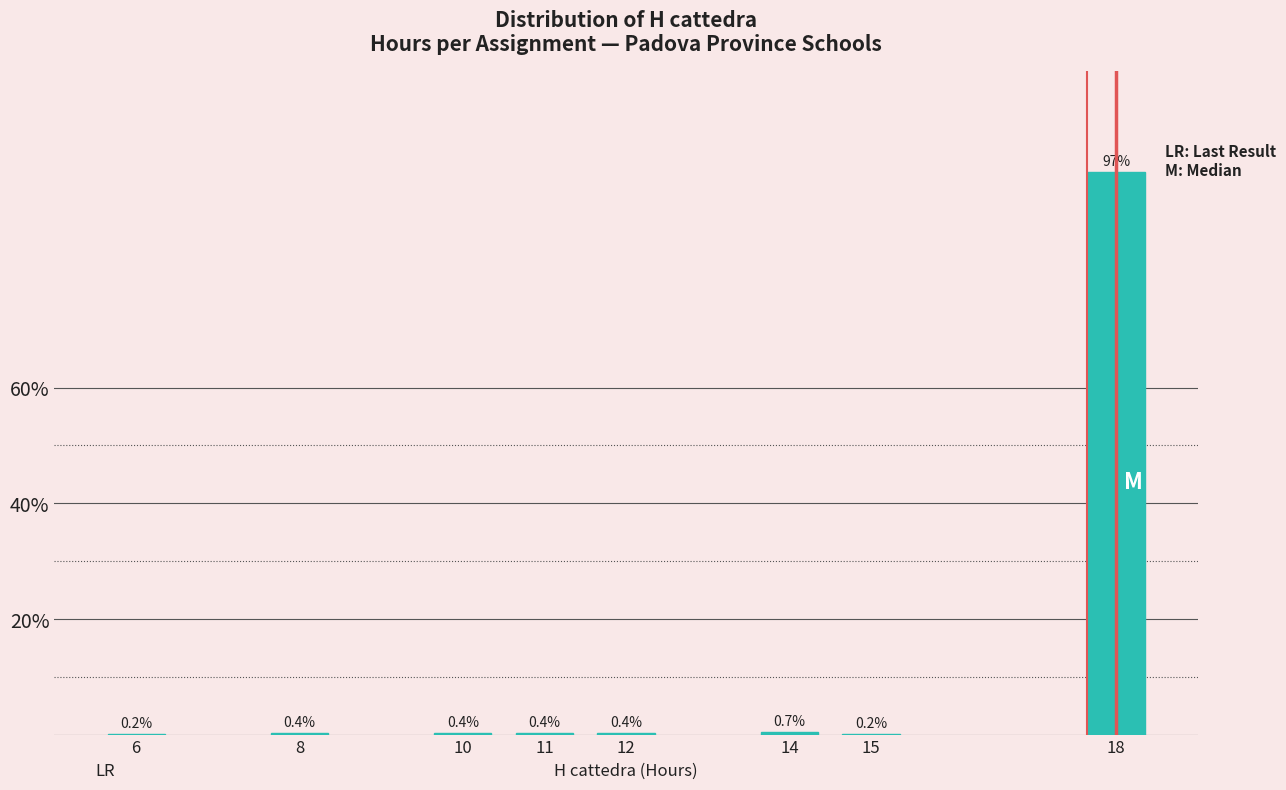

Reading left to right, transcribe all the data shown in this chart.

6=0.2	8=0.4	10=0.4	11=0.4	12=0.4	14=0.7	15=0.2	18=97.2